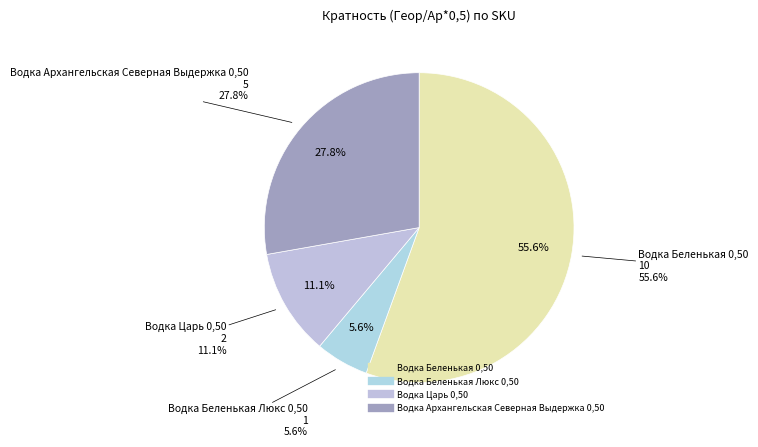

What is the majority slice?

Водка Беленькая 0,50